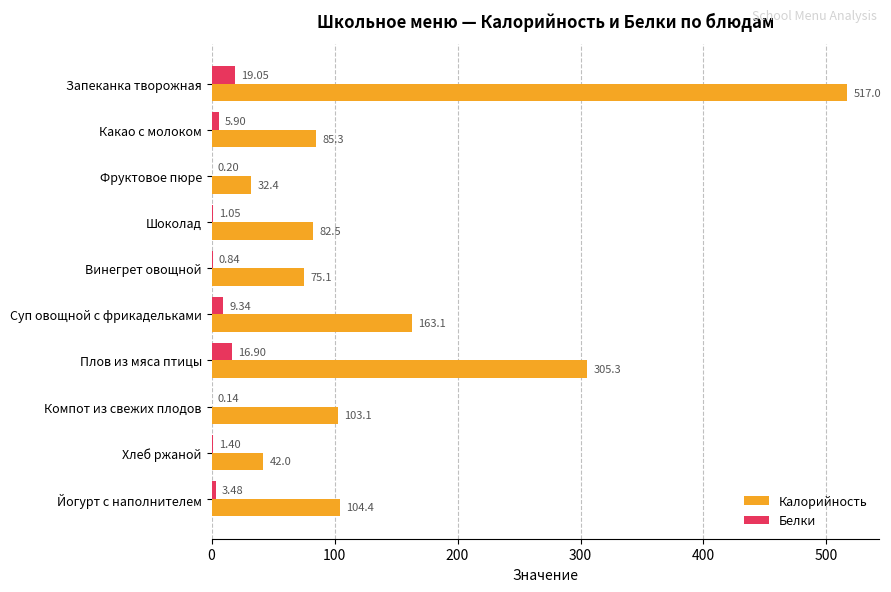

Count the number of categories in the chart.

10